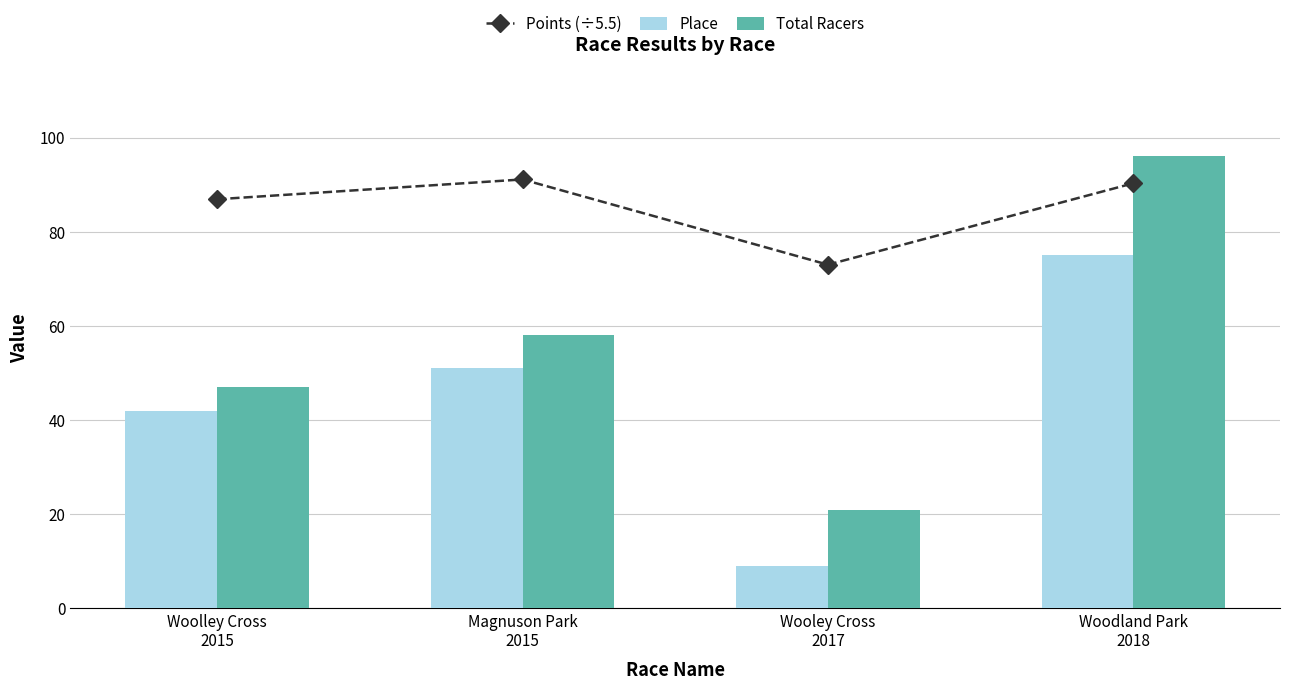

What position from the right is Magnuson Park
2015?

3